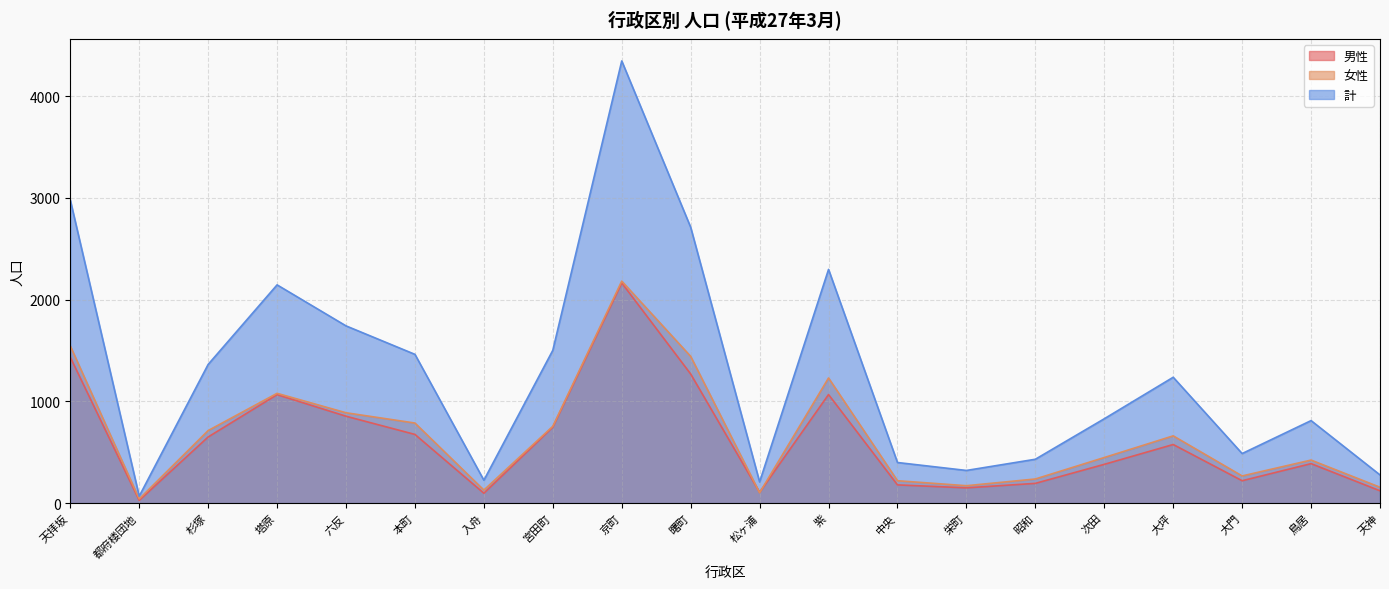

What is the sum of all 計 values?

25840